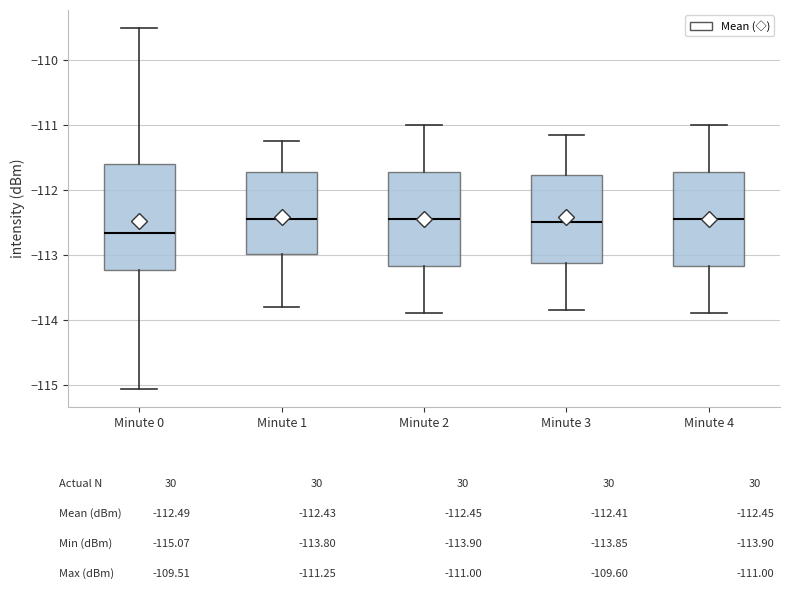

Where does the median line of the box for Minute 4 sit on the y-axis? The values are not printed on the chart, so give them approximately, as read against the axis.

-112.4